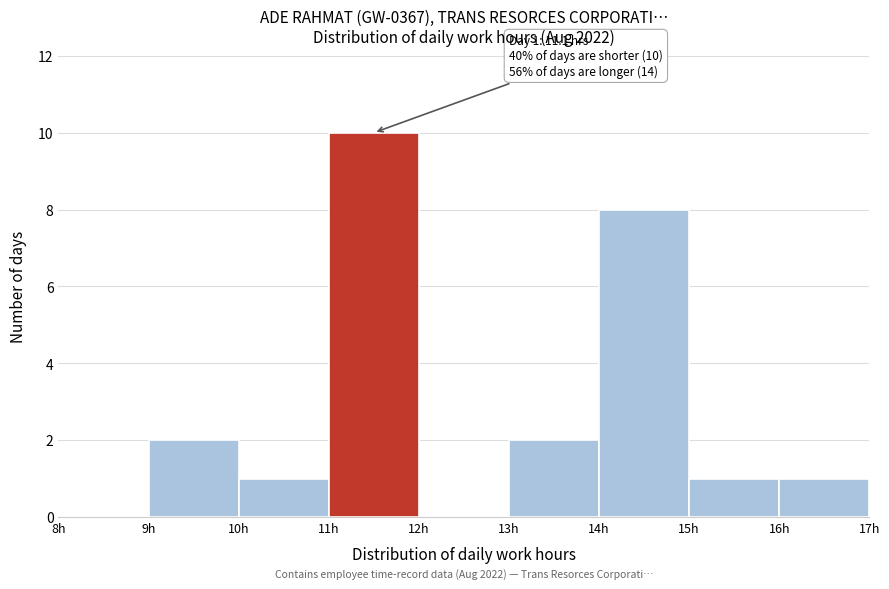

Over which range of the x-axis is the bar tallest?

11 to 12